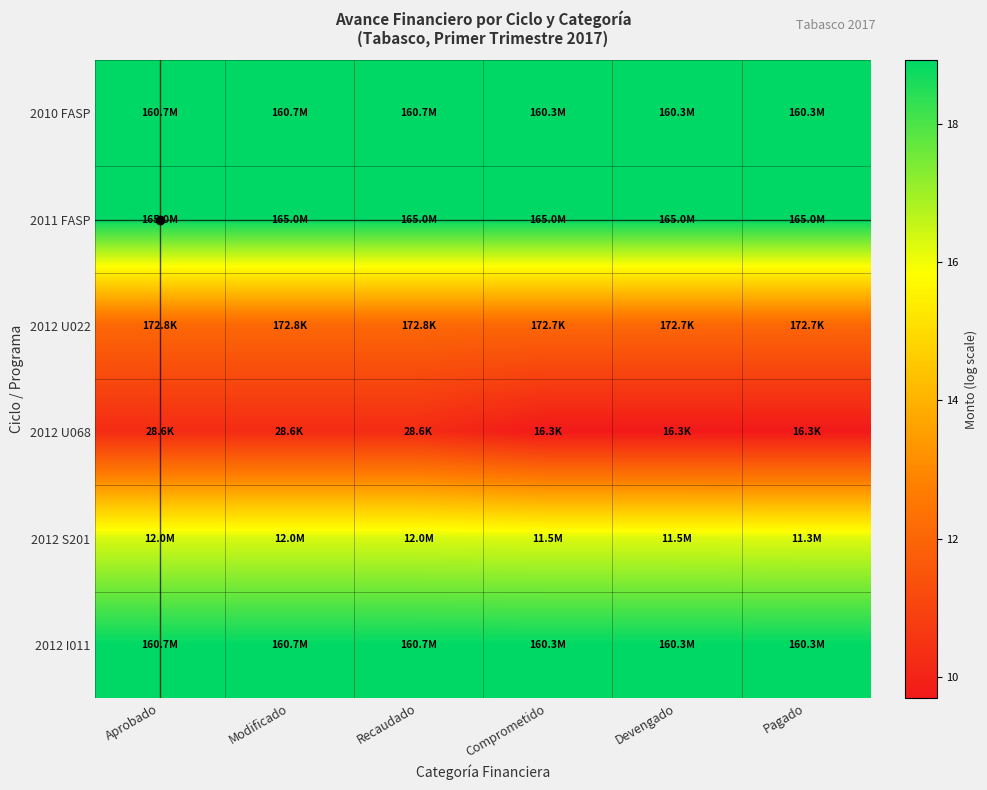

Reading right to left, extract all data points from this chart.

2010 FASP: Pagado=18.9	Devengado=18.9	Comprometido=18.9	Recaudado=18.9	Modificado=18.9	Aprobado=18.9
2011 FASP: Pagado=18.9	Devengado=18.9	Comprometido=18.9	Recaudado=18.9	Modificado=18.9	Aprobado=18.9
2012 U022: Pagado=12.1	Devengado=12.1	Comprometido=12.1	Recaudado=12.1	Modificado=12.1	Aprobado=12.1
2012 U068: Pagado=9.7	Devengado=9.7	Comprometido=9.7	Recaudado=10.3	Modificado=10.3	Aprobado=10.3
2012 S201: Pagado=16.2	Devengado=16.3	Comprometido=16.3	Recaudado=16.3	Modificado=16.3	Aprobado=16.3
2012 I011: Pagado=18.9	Devengado=18.9	Comprometido=18.9	Recaudado=18.9	Modificado=18.9	Aprobado=18.9